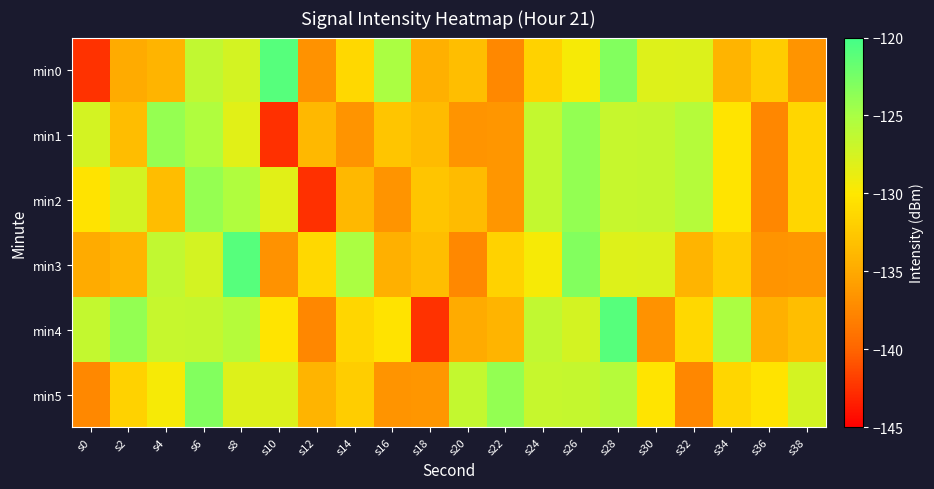

Reading right to left, extract all data points from this chart.

min0: s38=-136.5	s36=-132.2	s34=-134.1	s32=-128.0	s30=-128.1	s28=-123.0	s26=-129.5	s24=-131.8	s22=-137.4	s20=-133.3	s18=-134.5	s16=-125.1	s14=-131.3	s12=-136.8	s10=-121.0	s8=-127.5	s6=-126.4	s4=-134.1	s2=-134.9	s0=-142.5
min1: s38=-131.4	s36=-137.5	s34=-130.3	s32=-125.7	s30=-126.6	s28=-126.7	s26=-123.9	s24=-126.5	s22=-136.4	s20=-136.5	s18=-133.7	s16=-132.8	s14=-136.6	s12=-133.8	s10=-142.6	s8=-128.2	s6=-125.4	s4=-124.0	s2=-133.5	s0=-127.5
min2: s38=-131.4	s36=-137.5	s34=-130.3	s32=-125.7	s30=-126.6	s28=-126.7	s26=-123.9	s24=-126.5	s22=-136.4	s20=-133.7	s18=-132.8	s16=-136.6	s14=-133.8	s12=-142.6	s10=-128.2	s8=-125.4	s6=-124.0	s4=-133.5	s2=-127.5	s0=-130.4
min3: s38=-136.4	s36=-136.5	s34=-132.2	s32=-134.1	s30=-128.0	s28=-128.1	s26=-123.0	s24=-129.5	s22=-131.8	s20=-137.4	s18=-133.3	s16=-134.5	s14=-125.1	s12=-131.3	s10=-136.8	s8=-121.0	s6=-127.5	s4=-126.4	s2=-134.1	s0=-134.9
min4: s38=-133.3	s36=-134.5	s34=-125.1	s32=-131.3	s30=-136.8	s28=-121.0	s26=-127.5	s24=-126.4	s22=-134.1	s20=-134.9	s18=-142.5	s16=-130.4	s14=-131.4	s12=-137.5	s10=-130.3	s8=-125.7	s6=-126.6	s4=-126.7	s2=-123.9	s0=-126.5
min5: s38=-127.5	s36=-130.4	s34=-131.4	s32=-137.5	s30=-130.3	s28=-125.7	s26=-126.6	s24=-126.7	s22=-123.9	s20=-126.5	s18=-136.4	s16=-136.5	s14=-132.2	s12=-134.1	s10=-128.0	s8=-128.1	s6=-123.0	s4=-129.5	s2=-131.8	s0=-137.4